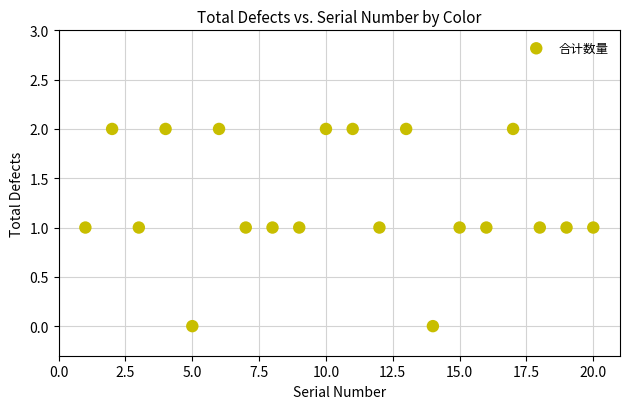

What is the range of X values (max minus min)?

19